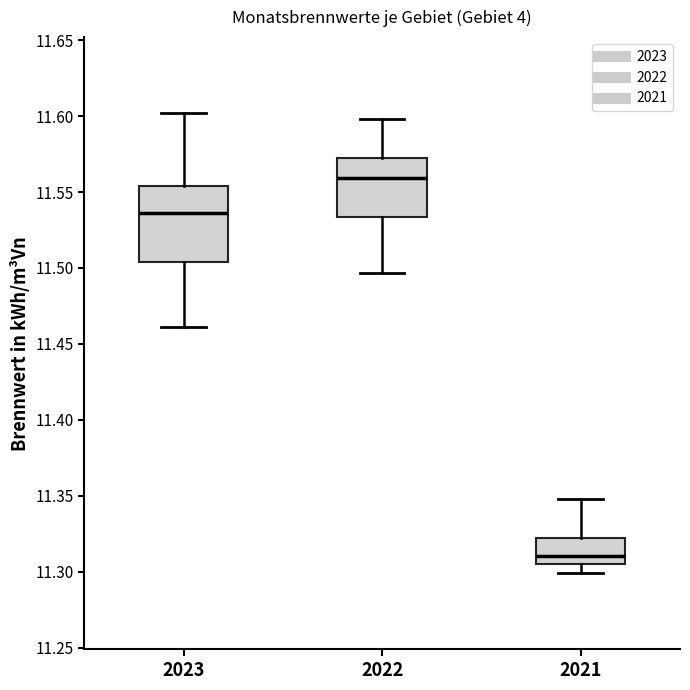

Reading left to right, transcribe this box plot: for each box, give where its median line is, the range the box spans, and where its two whiskers end, as read against the y-axis. The values are not printed on the chart, so give them approximately, as read against the axis.

2023: median 11.535, box 11.505 to 11.555, whiskers 11.460 to 11.600
2022: median 11.560, box 11.535 to 11.570, whiskers 11.495 to 11.600
2021: median 11.310, box 11.305 to 11.325, whiskers 11.300 to 11.350